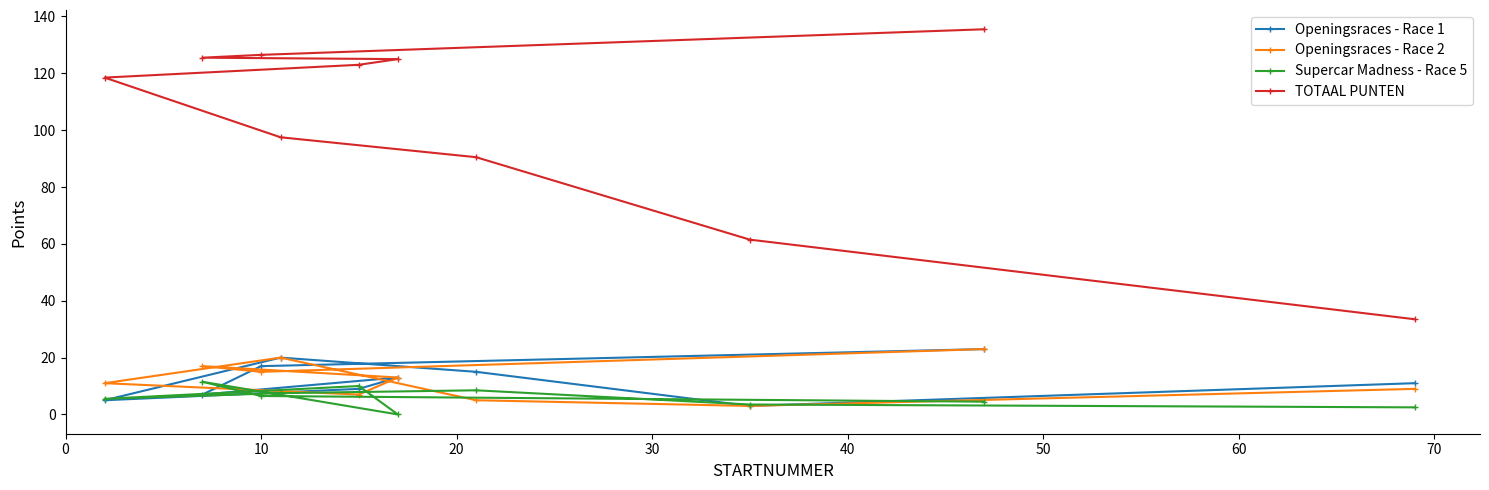

Which series has the widest spread of values?

TOTAAL PUNTEN